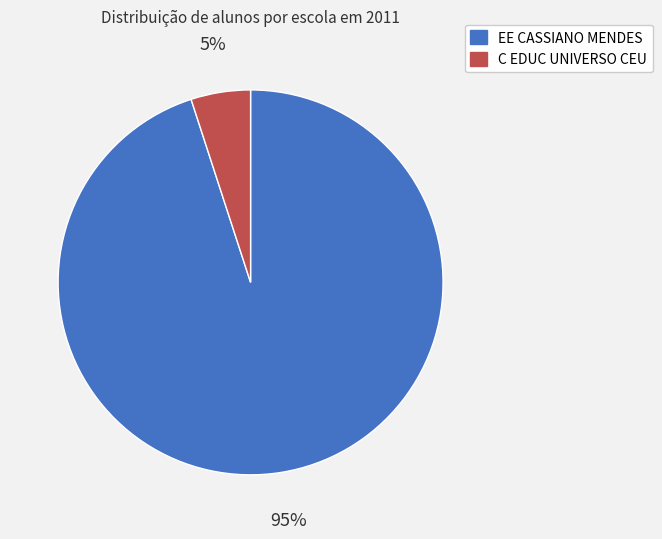

To the nearest percent, what is the average slice percentage?

50%